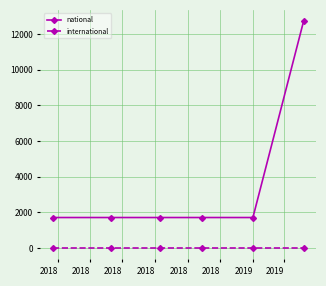

Reading right to left, extract all data points from this chart.

national: 12715	1710	1710	1710	1710	1710
international: 0	0	0	0	0	0